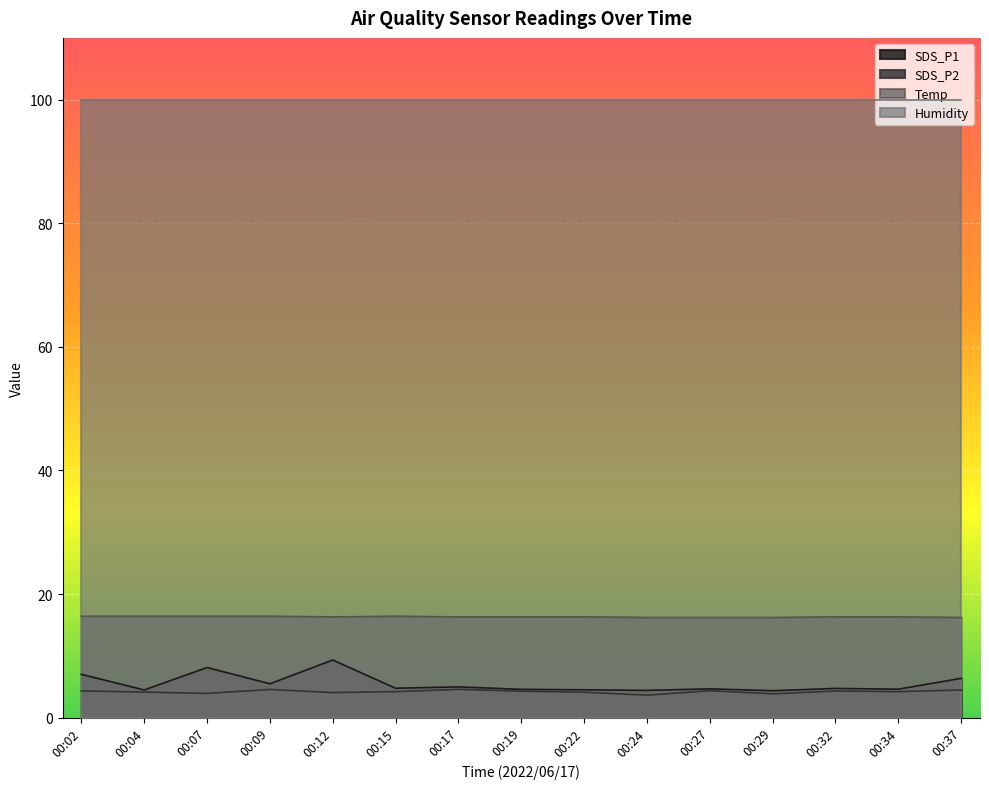

Does the chart display data point markers on the line(s)?

No